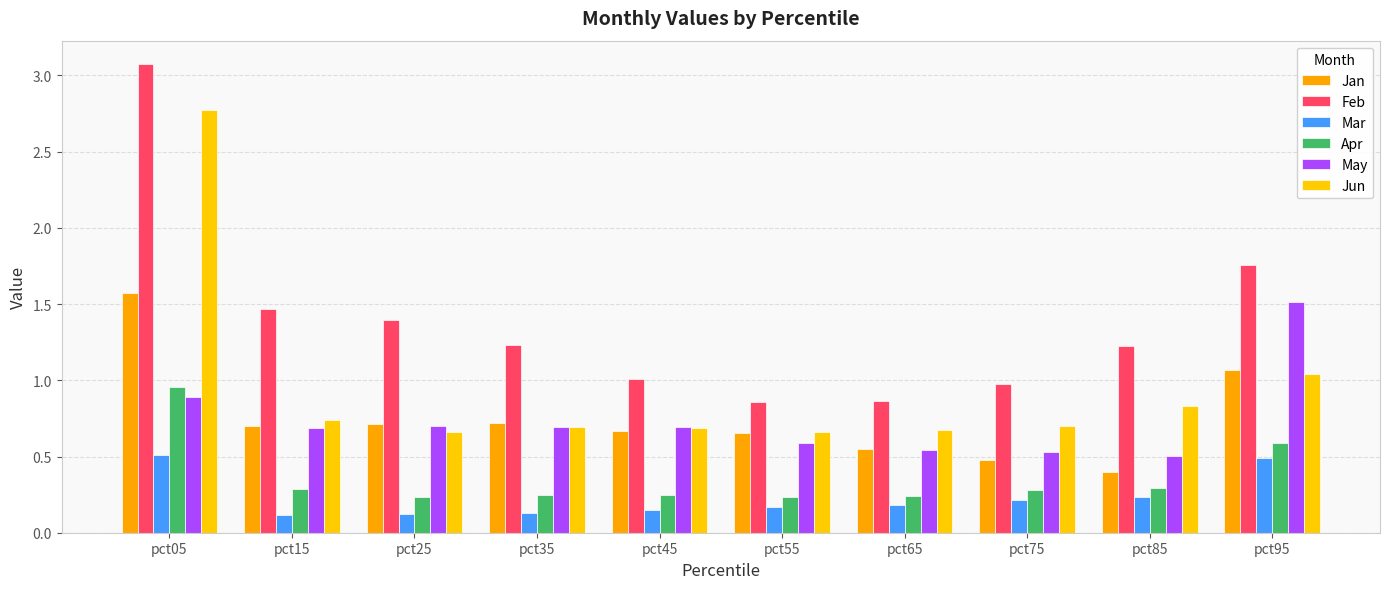

Which series changed the most between pct75 and pct95?

May